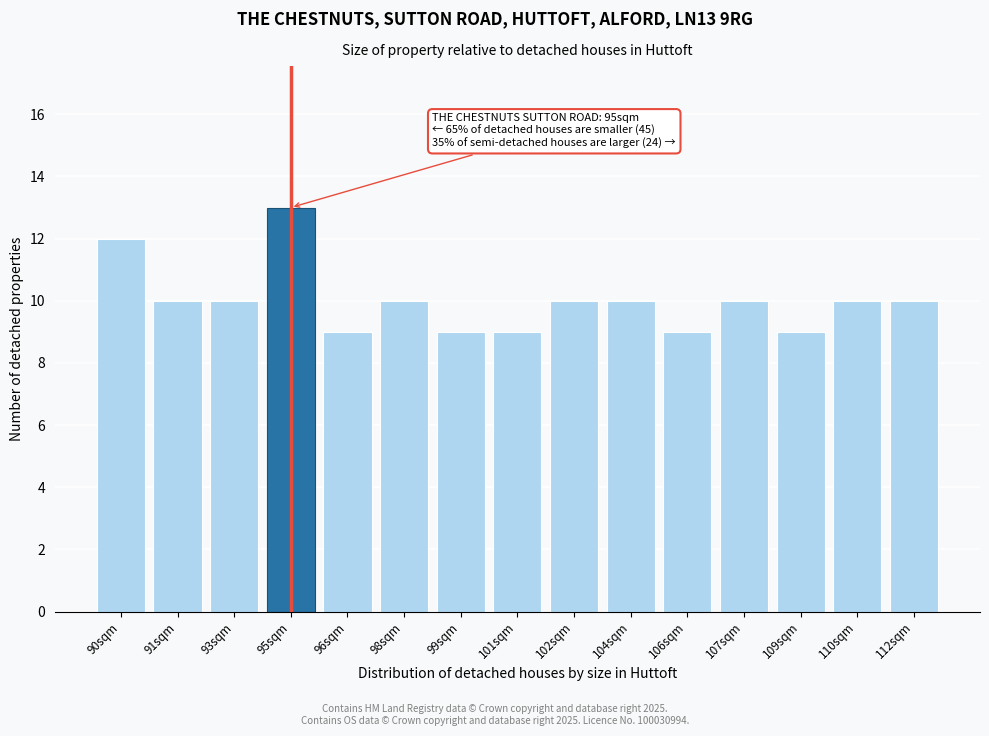

Reading left to right, what are all the values shown in this chart?

90sqm=12	91sqm=10	93sqm=10	95sqm=13	96sqm=9	98sqm=10	99sqm=9	101sqm=9	102sqm=10	104sqm=10	106sqm=9	107sqm=10	109sqm=9	110sqm=10	112sqm=10